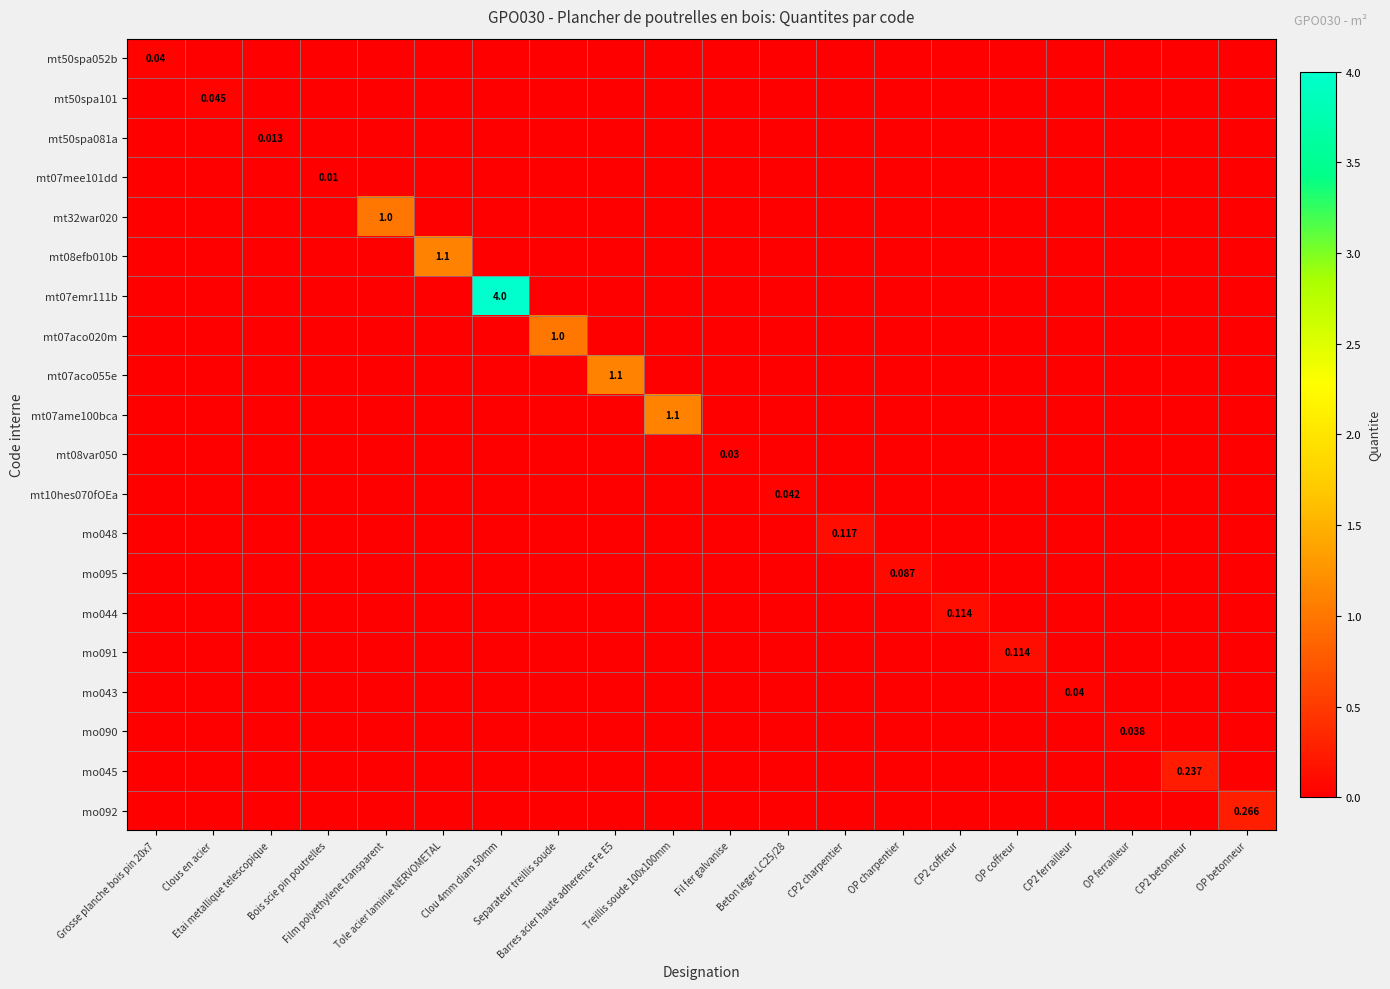

Which series changed the most between Etai metallique telescopique and Beton leger LC25/28?

mt10hes070fOEa